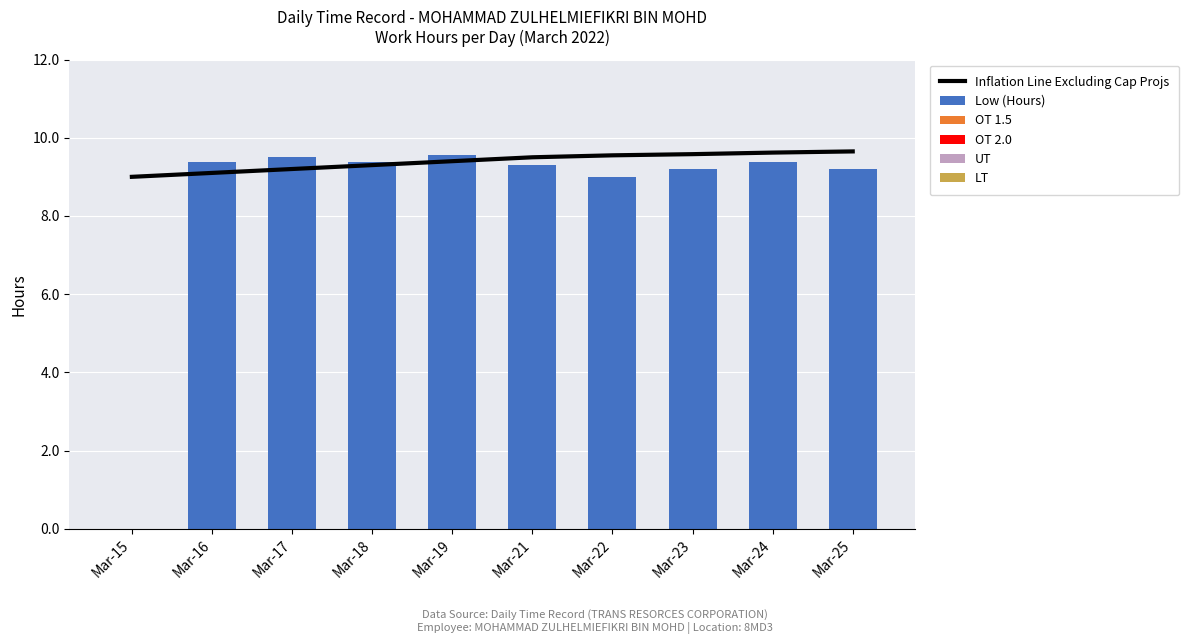

Where is OT 1.5 nearest to the value 0?

Mar-15